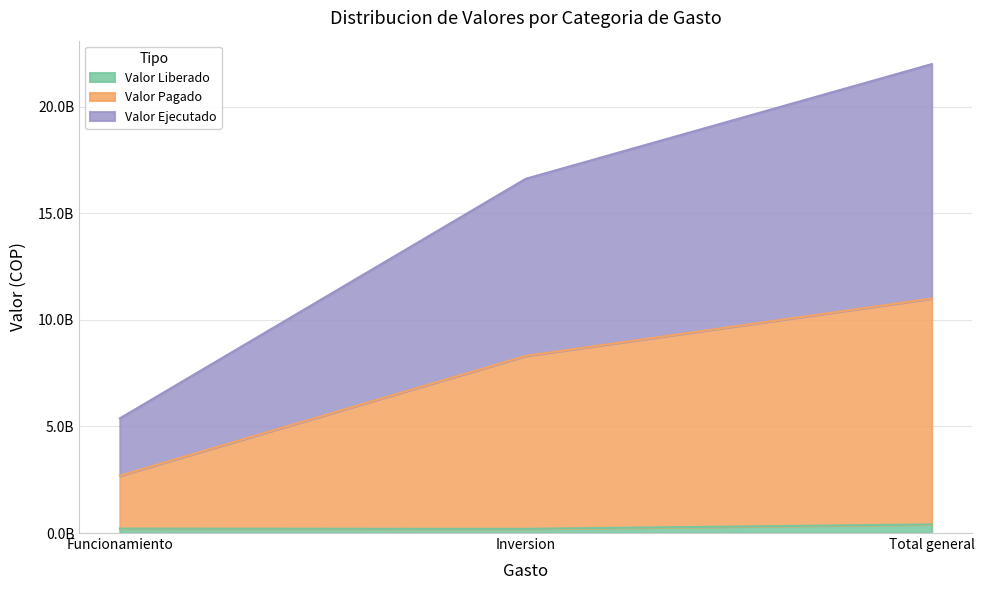

What is the label of the 1st point from the left?

Funcionamiento